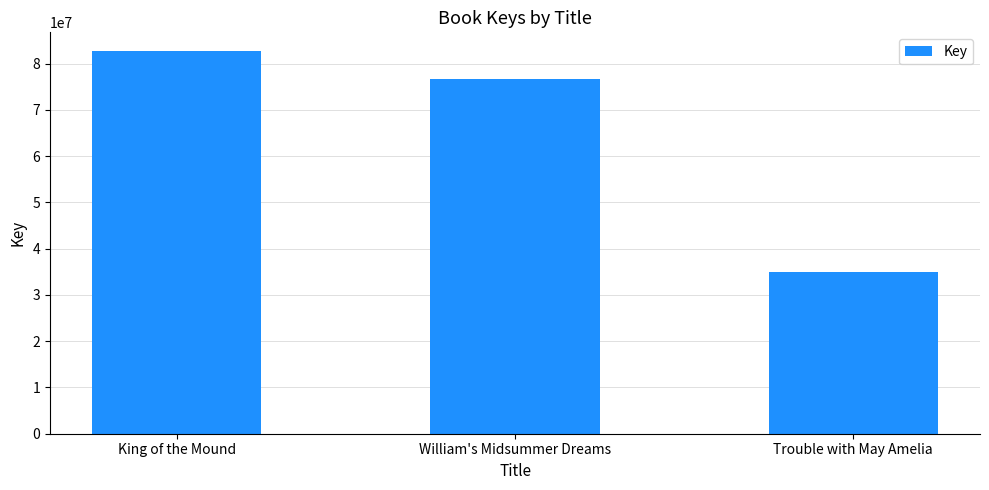

What is the difference between the maximum and minimum values?

47737516